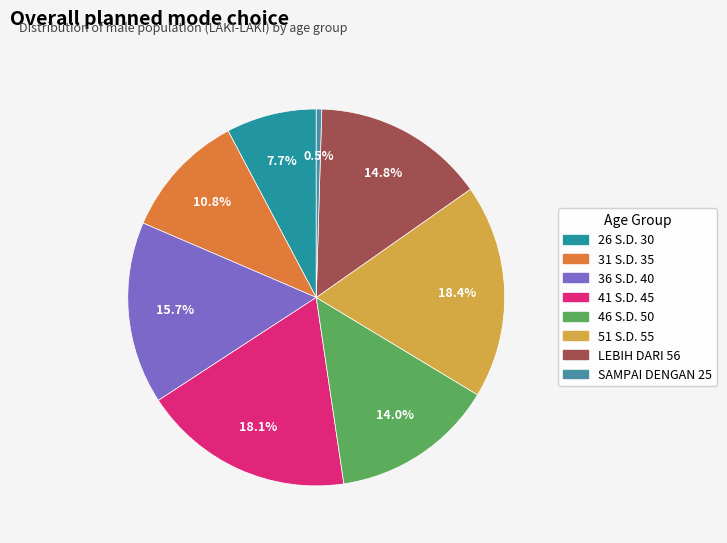

Which category has the smallest portion of the pie?

SAMPAI DENGAN 25